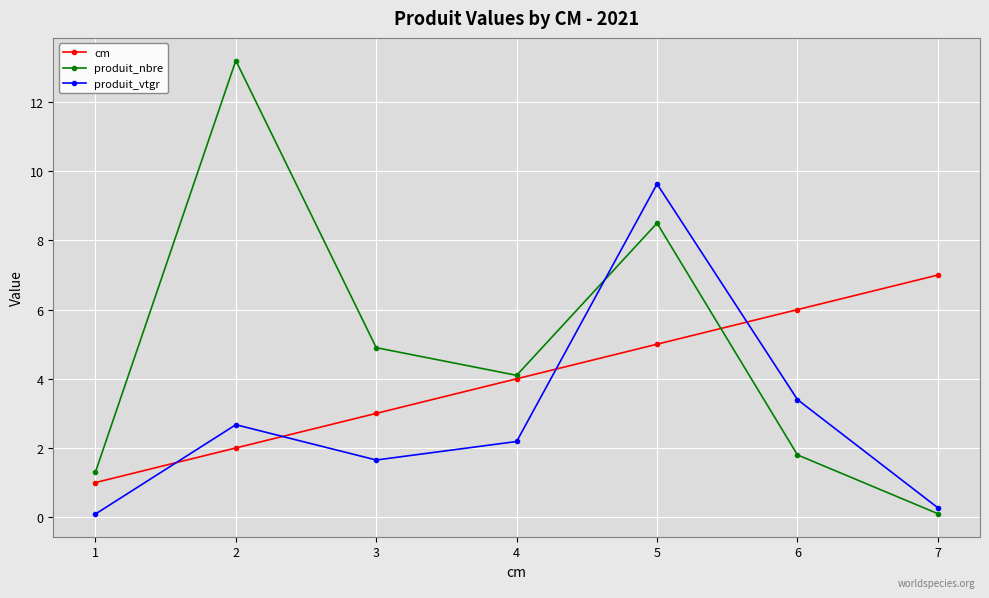

What is the difference between the highest and lowest values at 4?

1.9